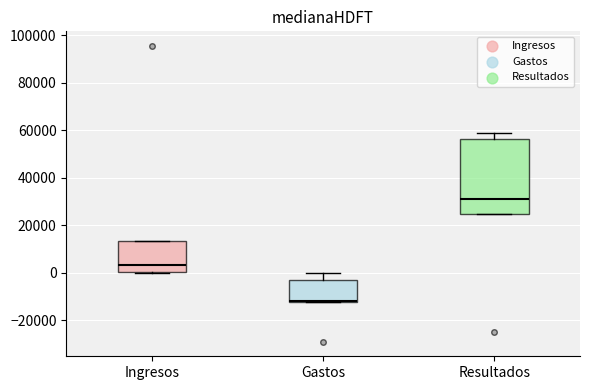

Which box has the lowest median line?

Gastos